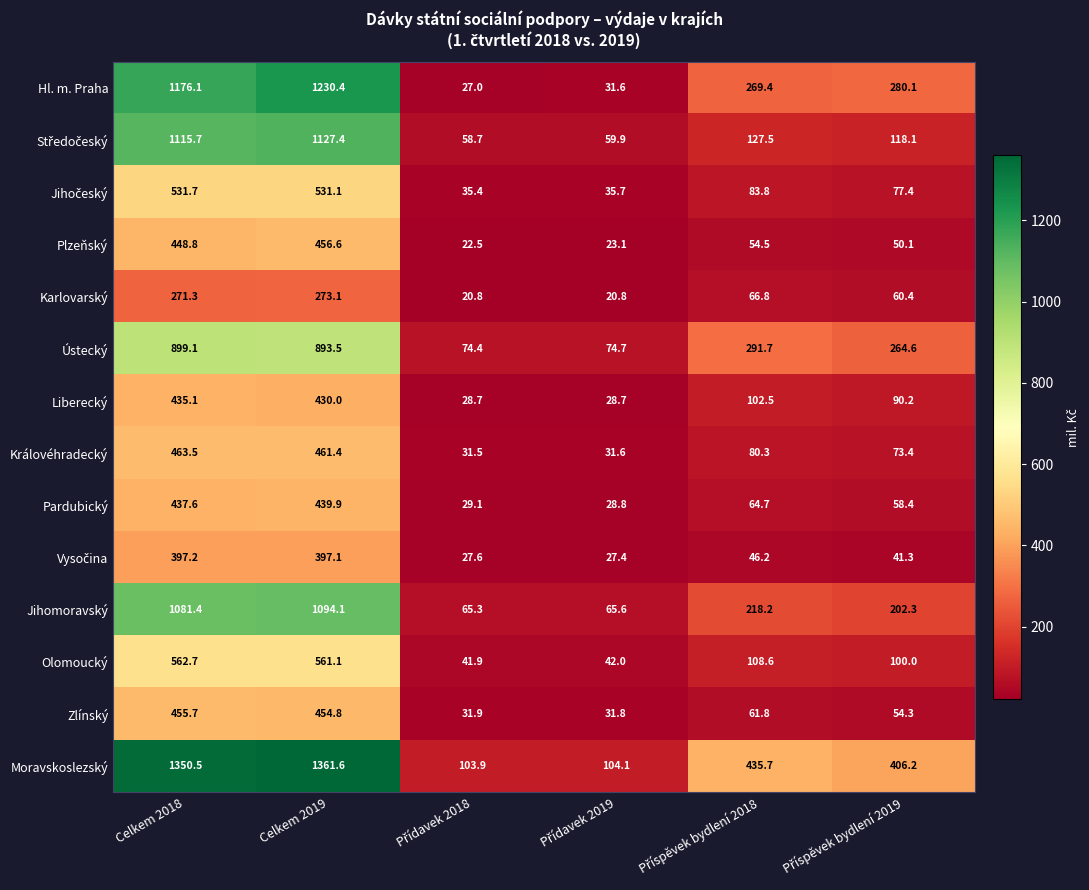

Which category has the highest value in the Ústecký series?

Celkem 2018